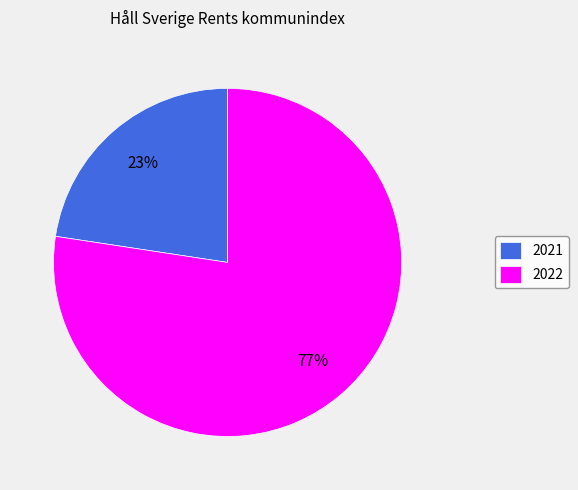

Which category accounts for the majority?

2022